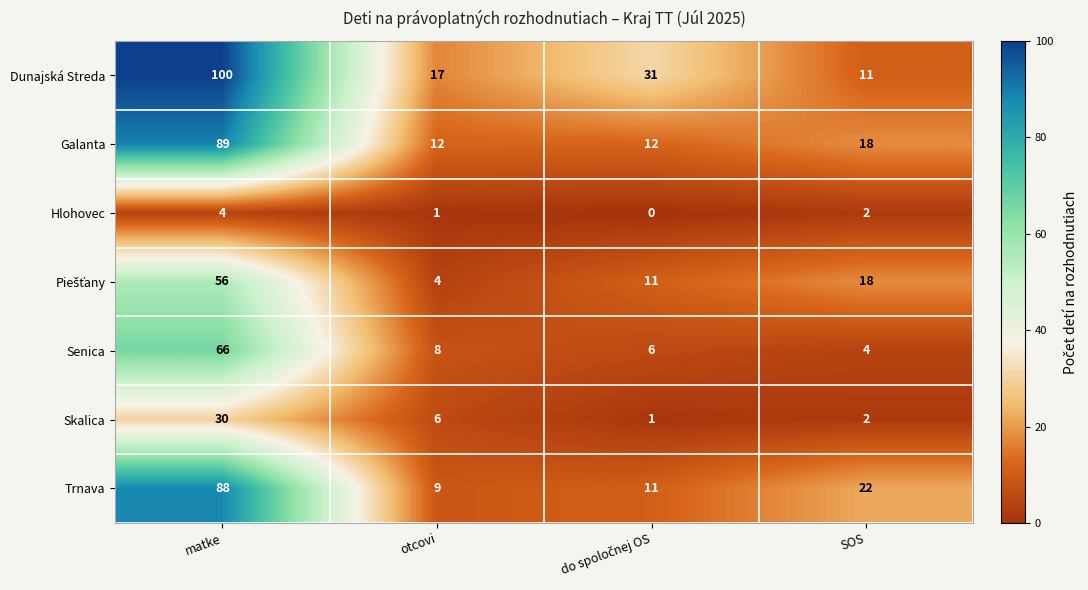

What is the average value of the Senica series?

21